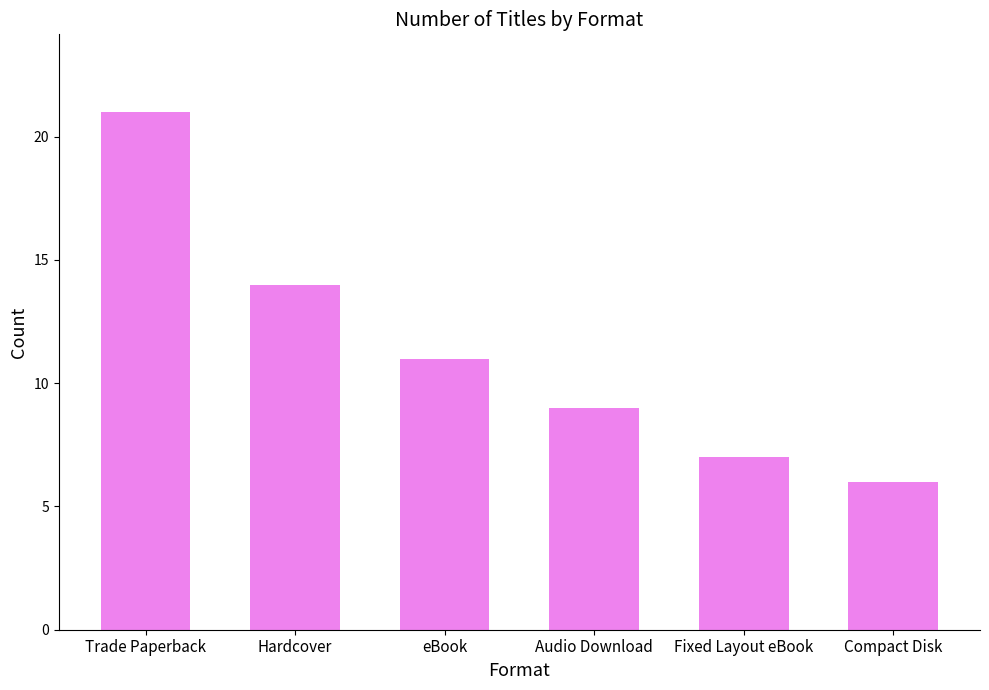

What position from the right is Compact Disk?

1